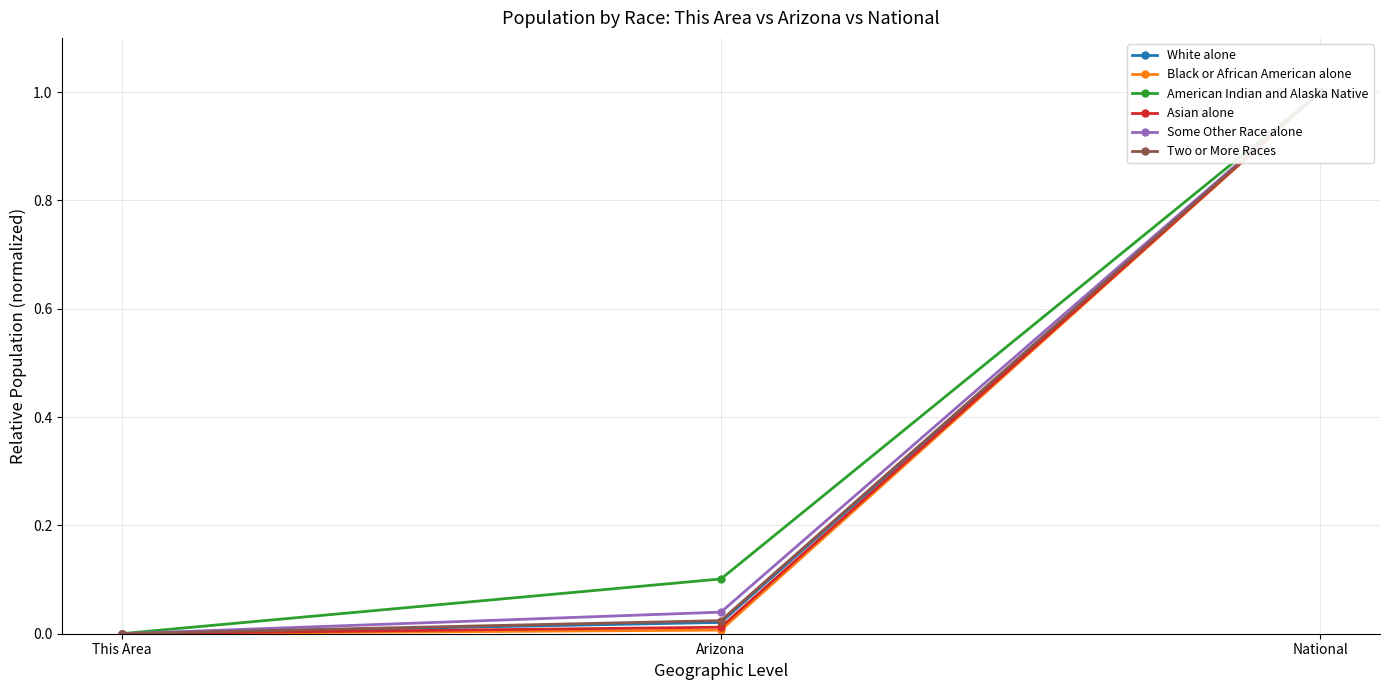

The value of American Indian and Alaska Native at Arizona is 0.1. True or false?

True